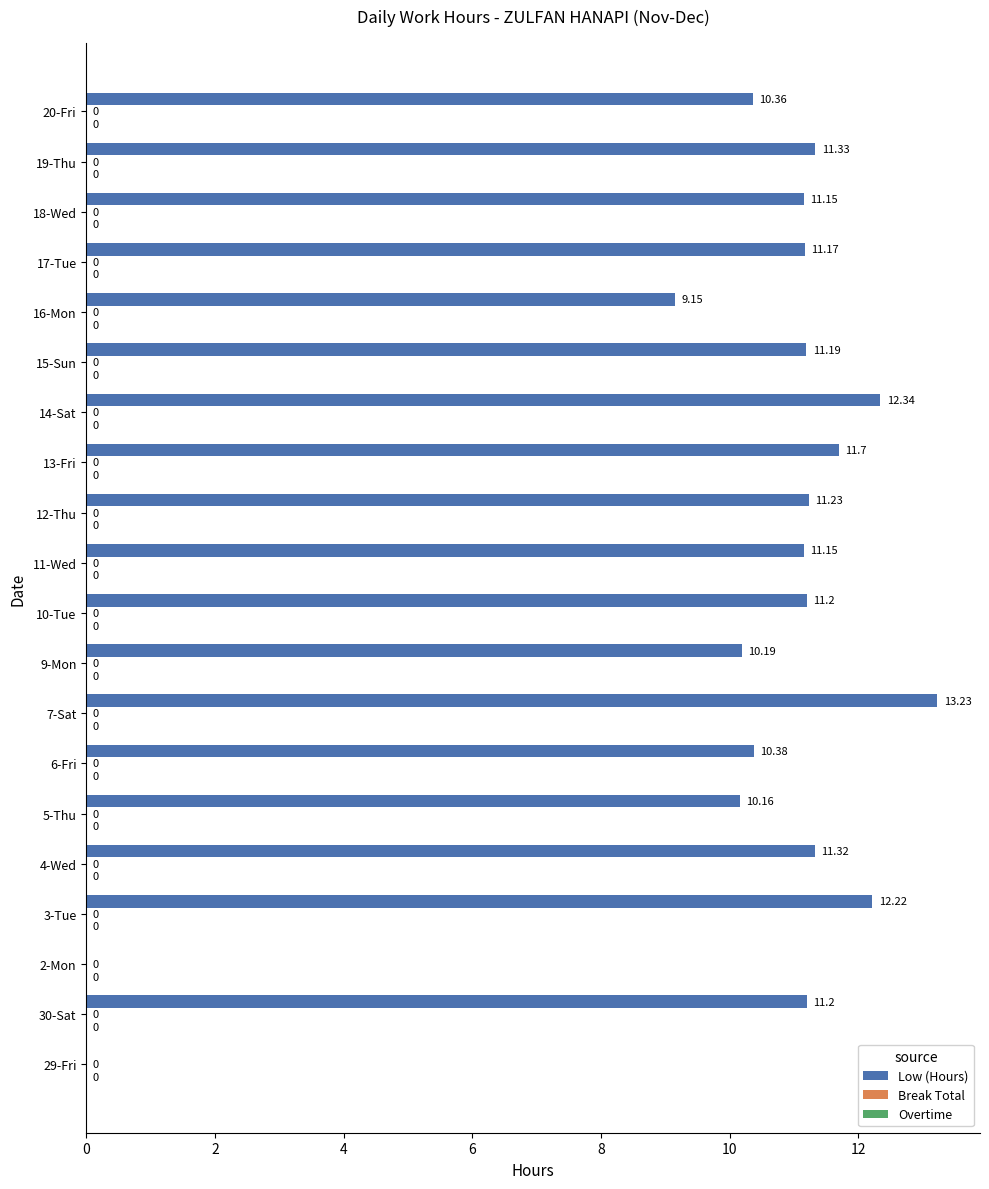

What is the change in value from 30-Sat to 7-Sat?

+2.0